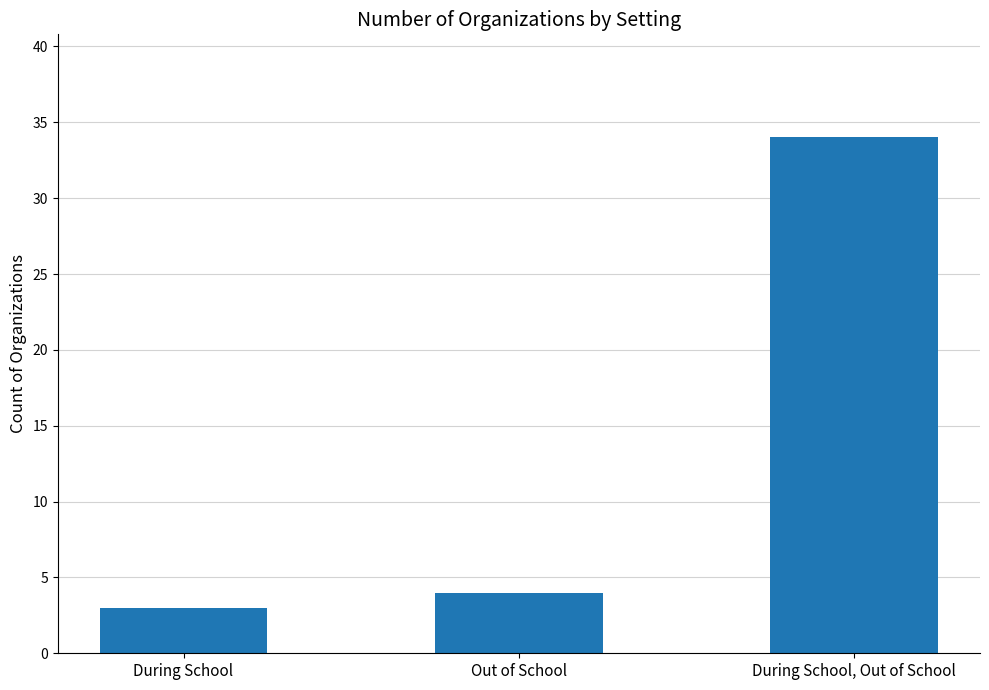

Reading left to right, transcribe all the data shown in this chart.

3	4	34